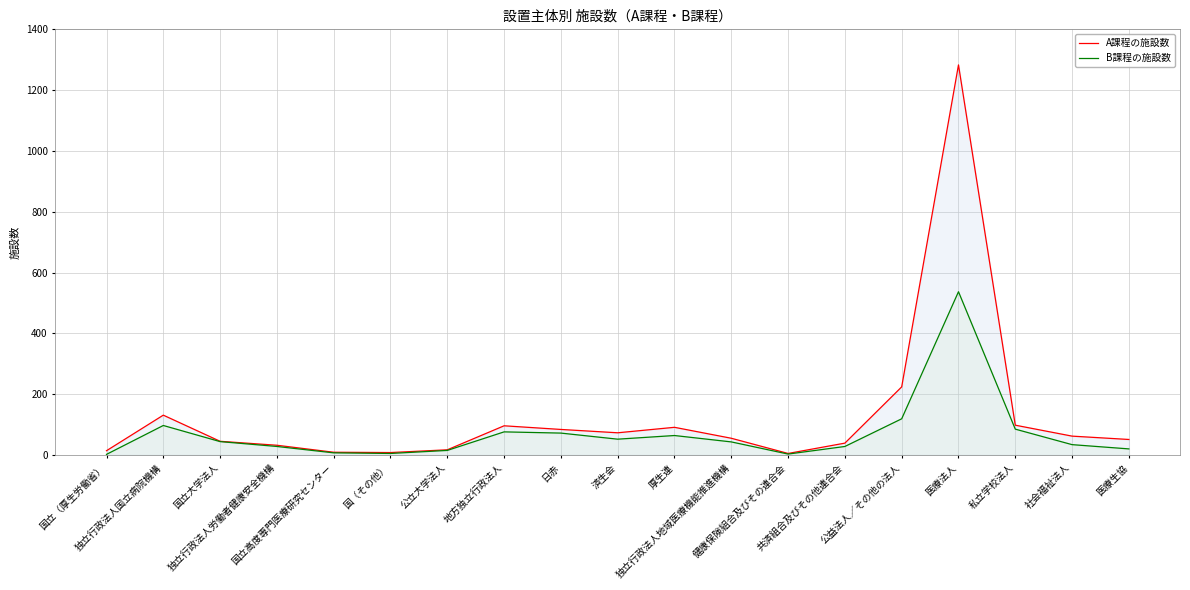

Is the value of B課程の施設数 at 医療生協 greater than the value of A課程の施設数 at 独立行政法人国立病院機構?

No